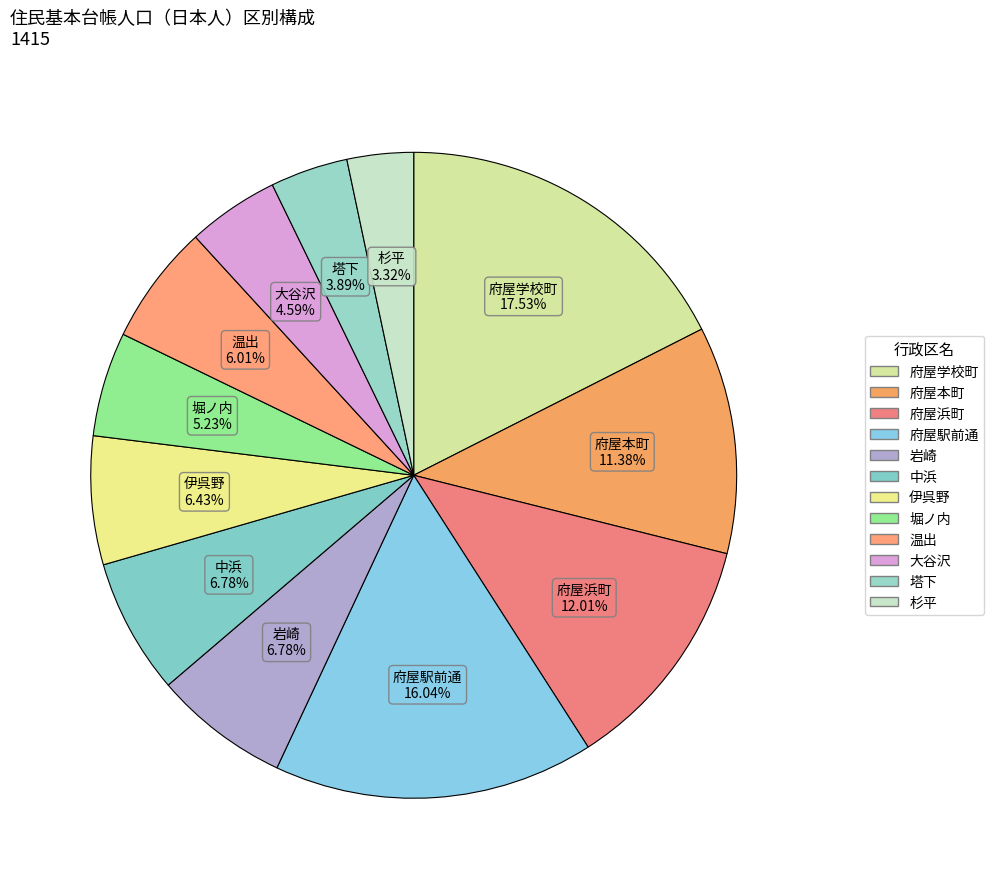

Is it true that 大谷沢 is 1% of the pie?

False